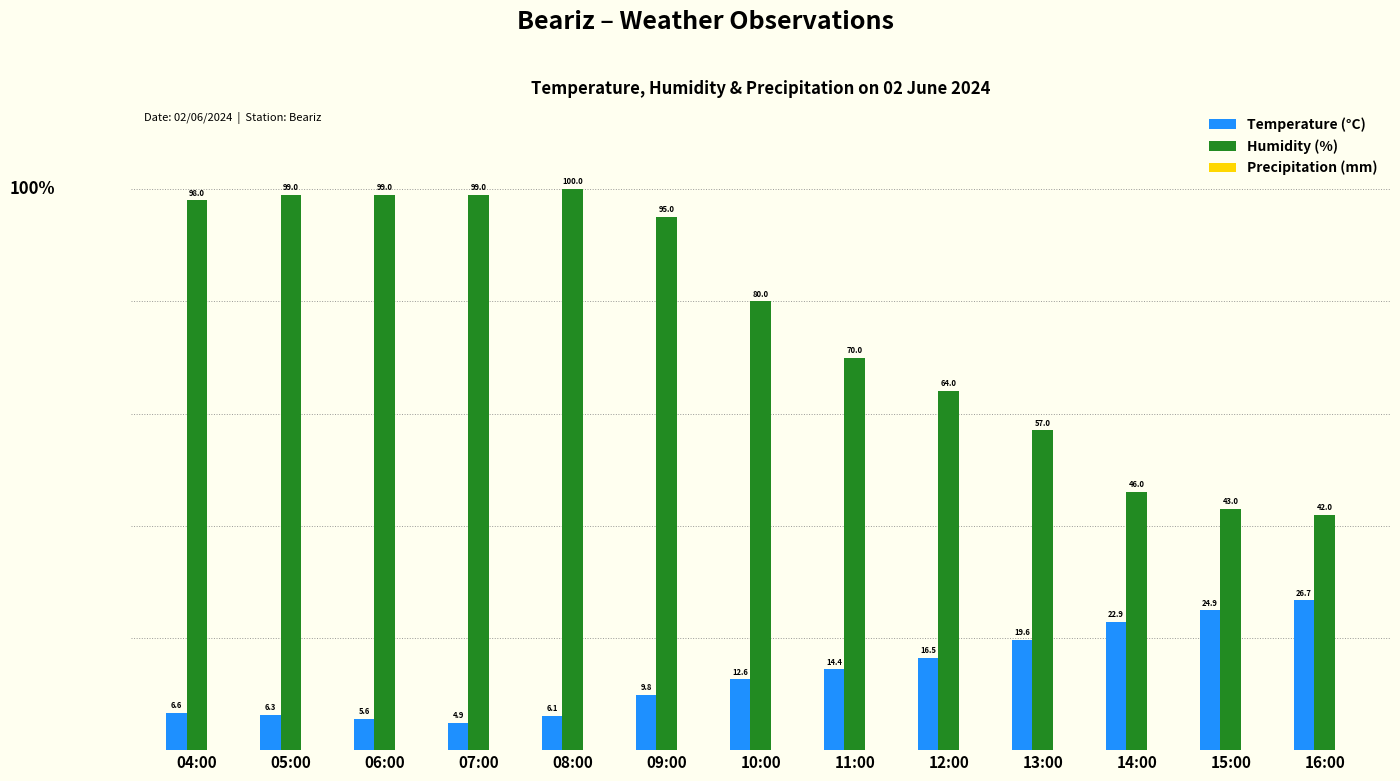

What is the sum of all Temperature (°C) values?

176.9